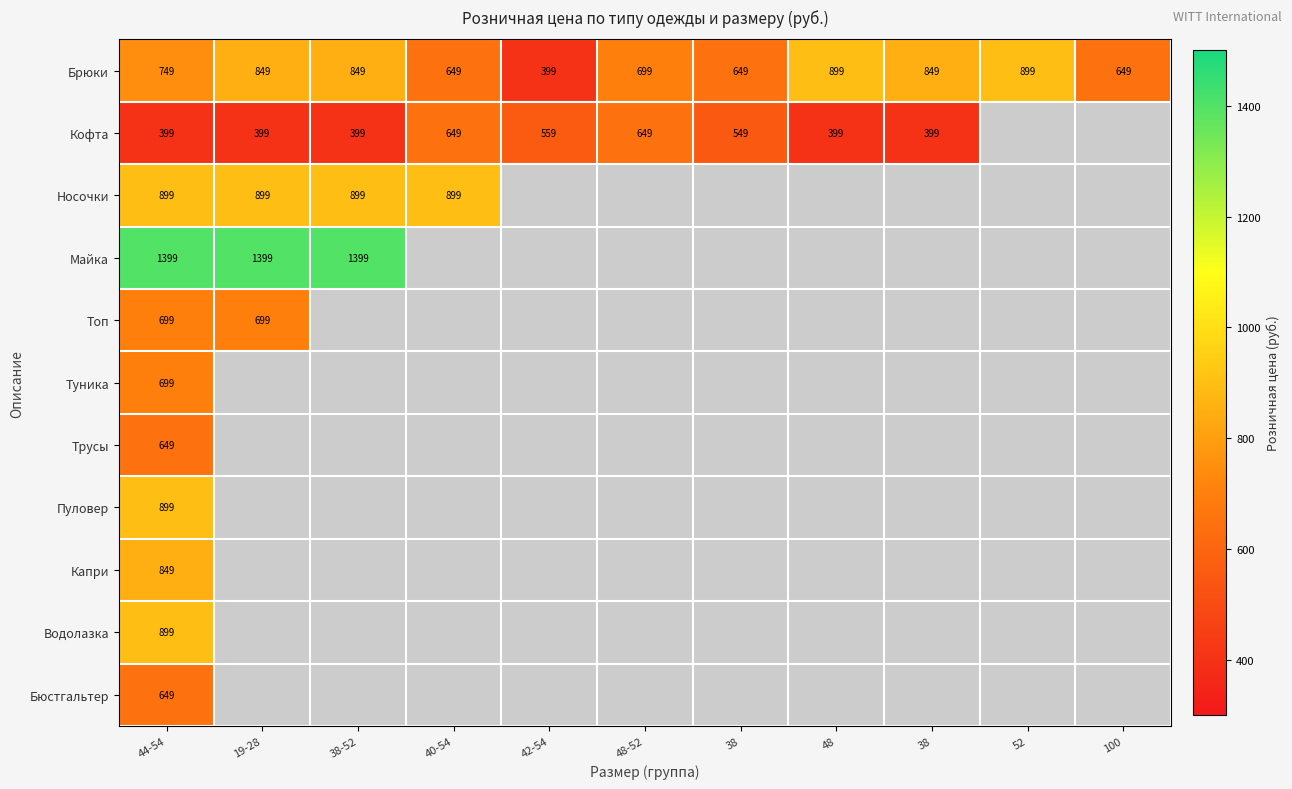

Rank the series by their maximum value, from highest to lowest.

Майка, Брюки, Носочки, Пуловер, Водолазка, Капри, Топ, Туника, Кофтa, Трусы, Бюстгальтер